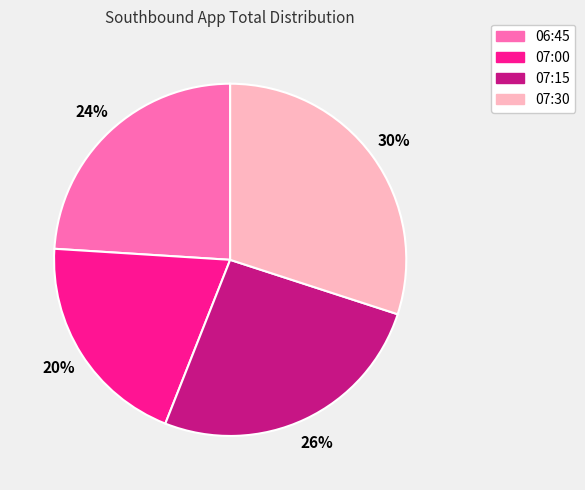

To the nearest percent, what percentage of the pie is 07:15?

26%